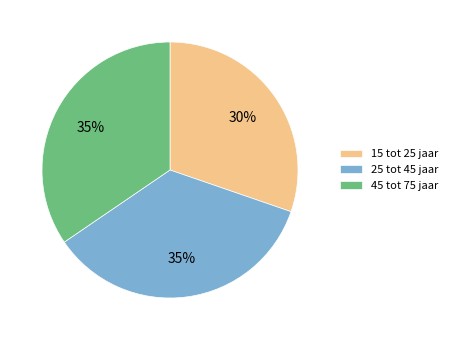

To the nearest percent, what percentage of the pie is 25 tot 45 jaar?

35%